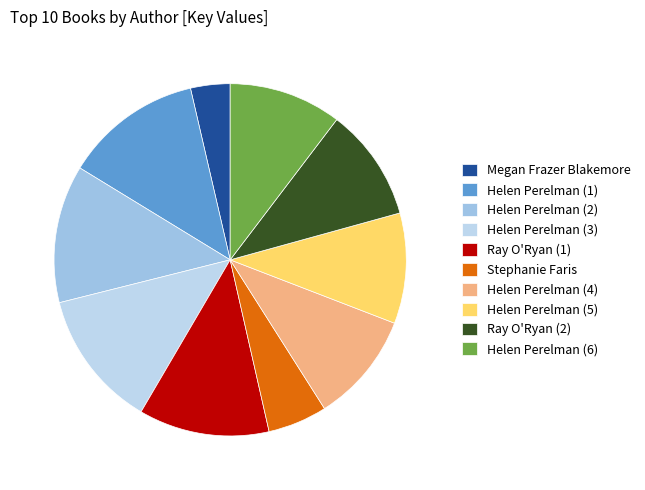

Does any single category account for the majority?

No